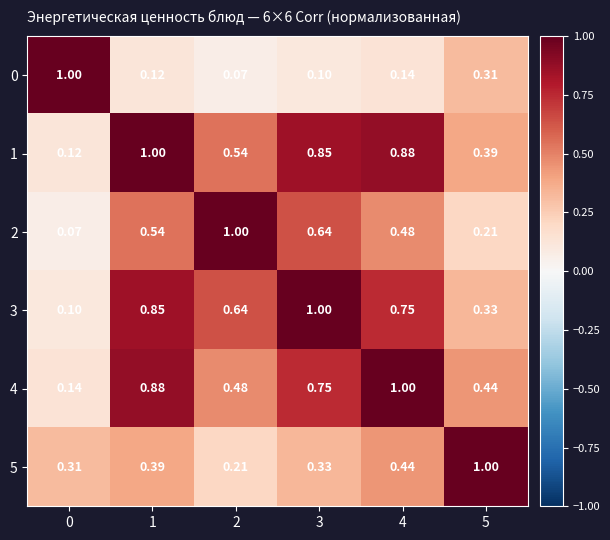

How many series are shown in this chart?

6